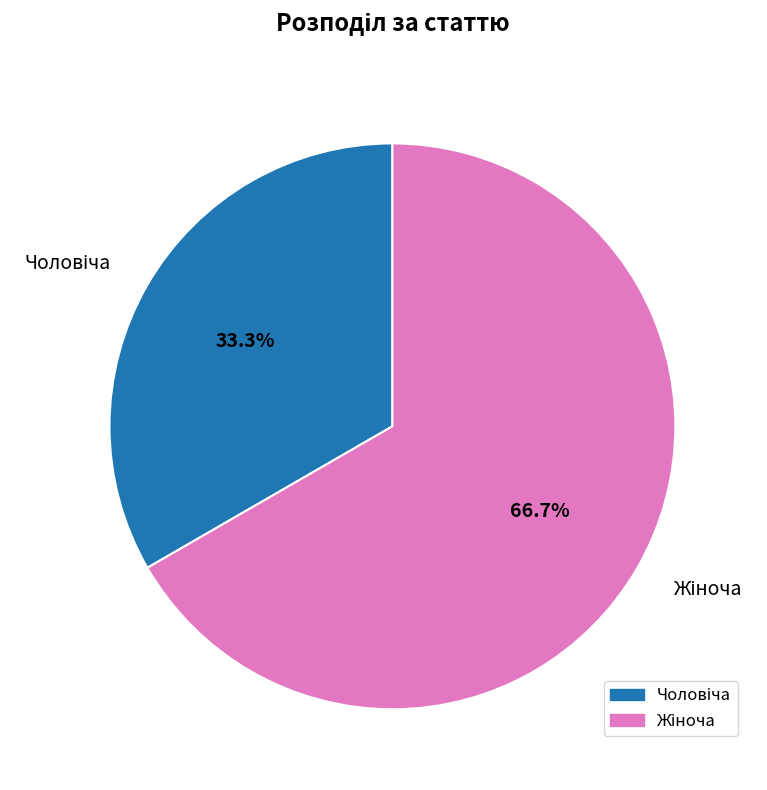

Is there any slice that represents more than half of the pie?

Yes